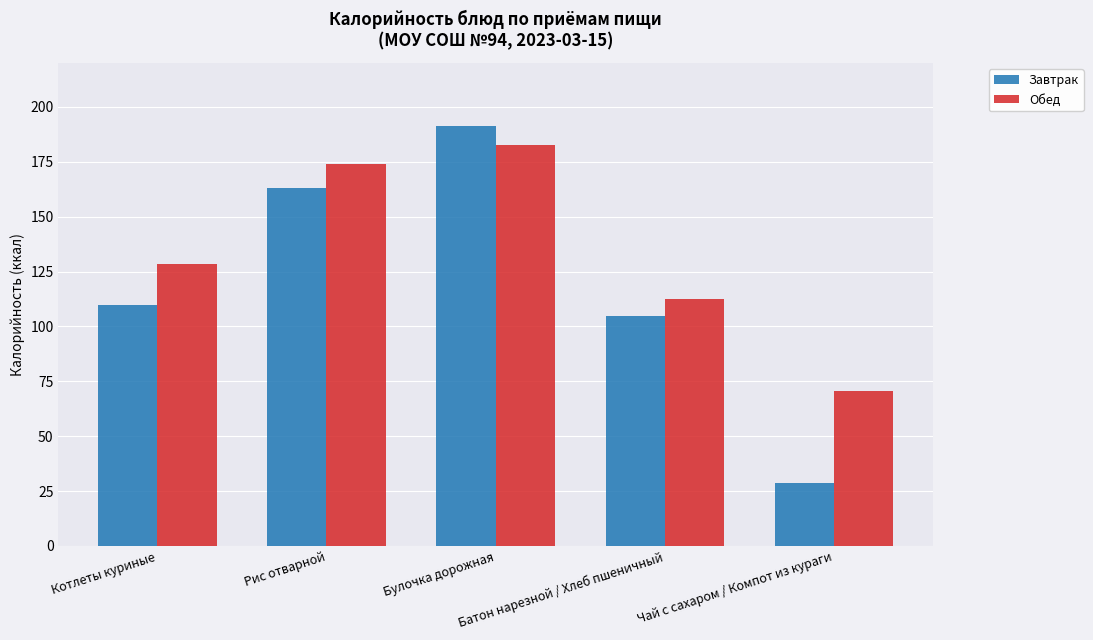

Between Рис отварной and Чай с сахаром / Компот из кураги, which series saw the biggest shift?

Завтрак